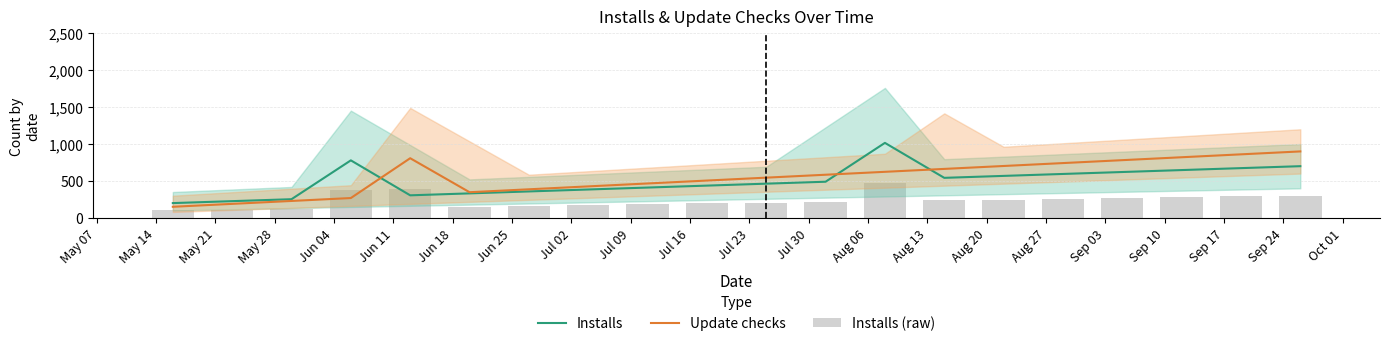

What is the highest value of the Update checks series?

900.0